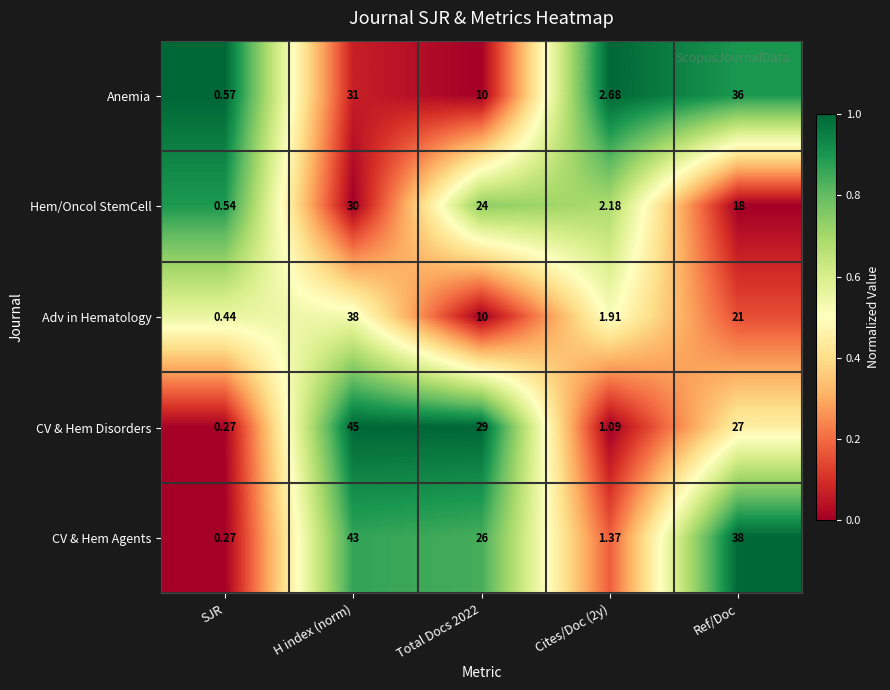

Which series changed the most between H index (norm) and Ref/Doc?

CV & Hem Disorders